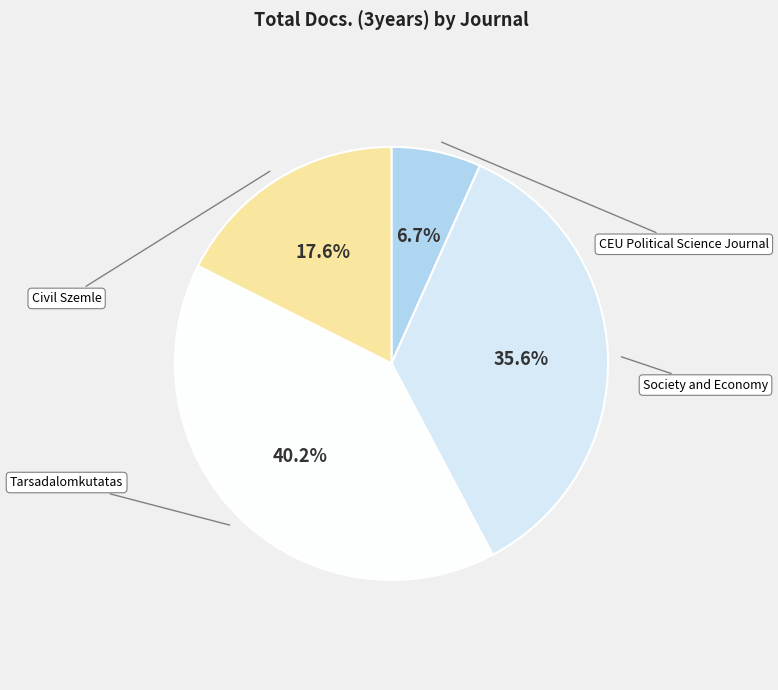

Does Society and Economy account for over 50% of the chart?

No